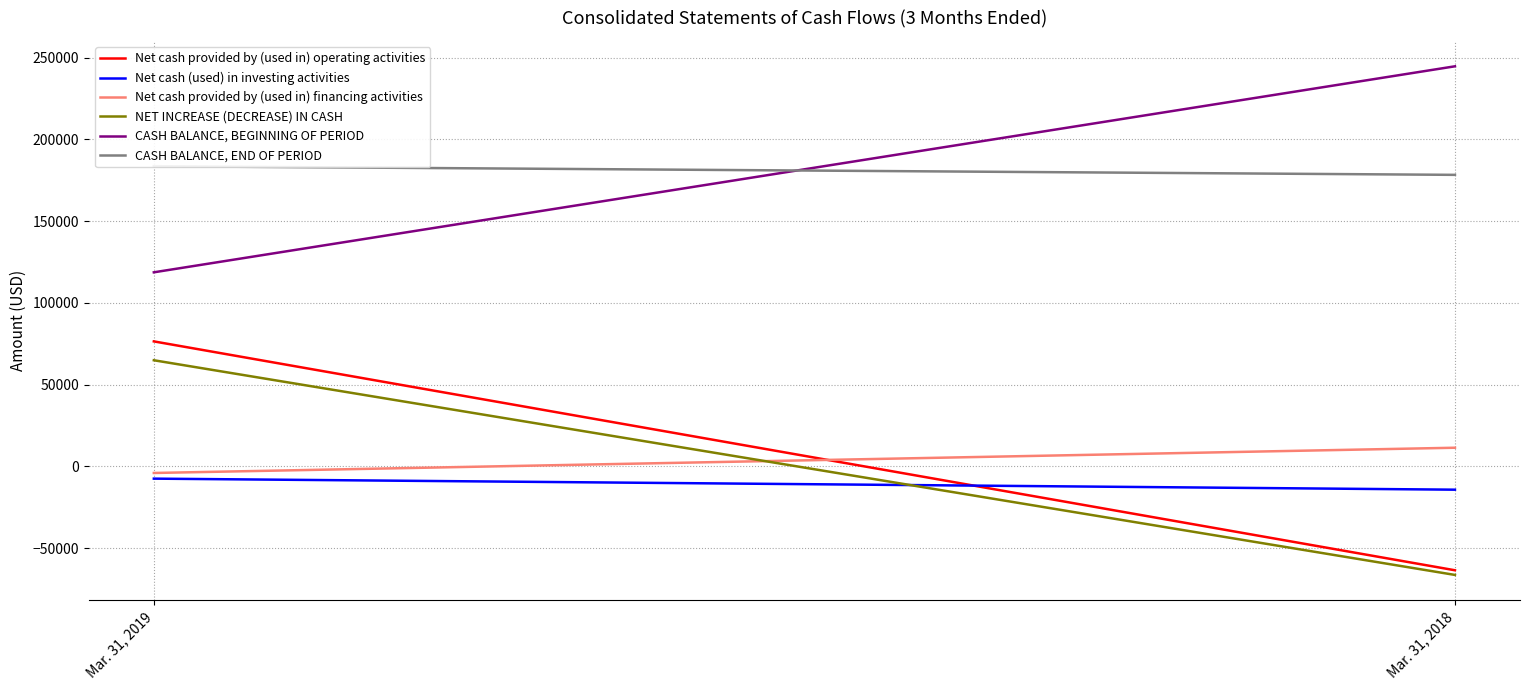

Is the value of NET INCREASE (DECREASE) IN CASH at Mar. 31, 2018 greater than the value of CASH BALANCE, END OF PERIOD at Mar. 31, 2019?

No